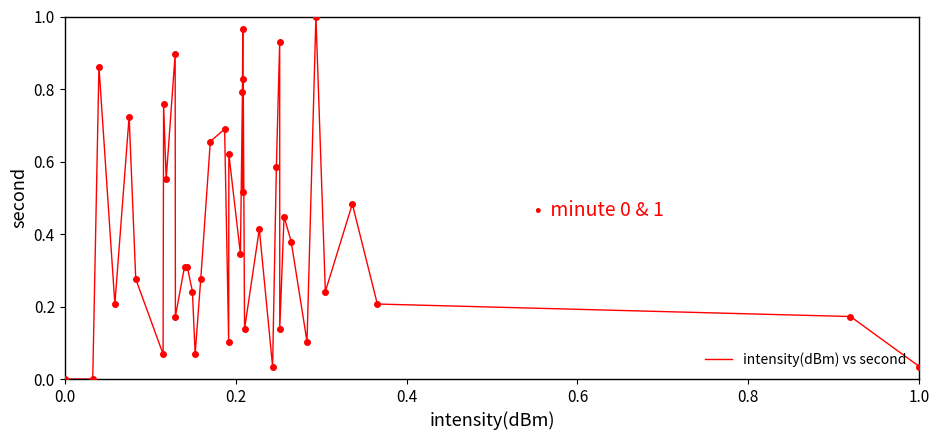

How many lines are shown in the chart?

1